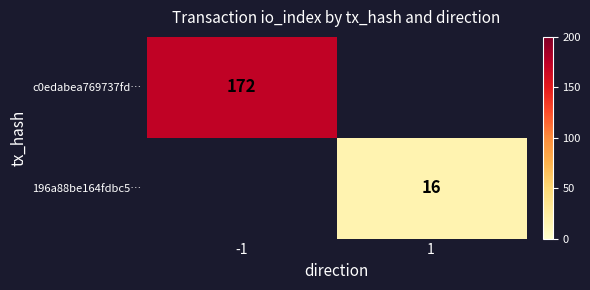

True or false: 196a88be164fdbc5… has a value of 7 at 1.

False